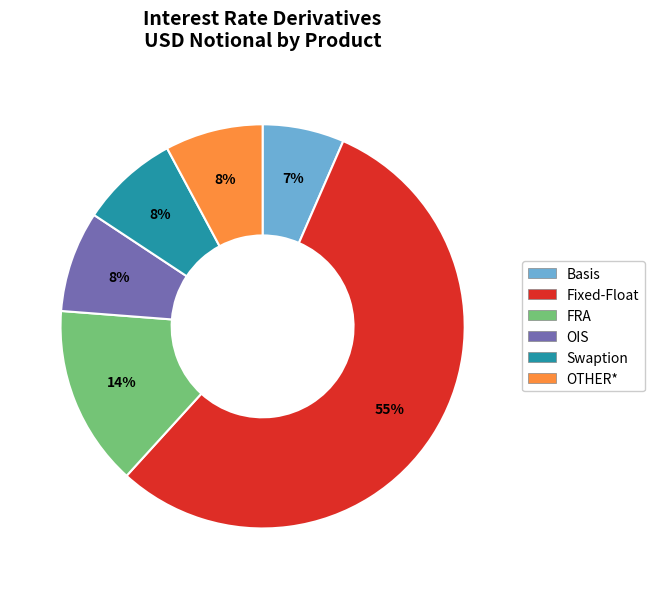

Is the sum of OTHER* and FRA greater than half?

No